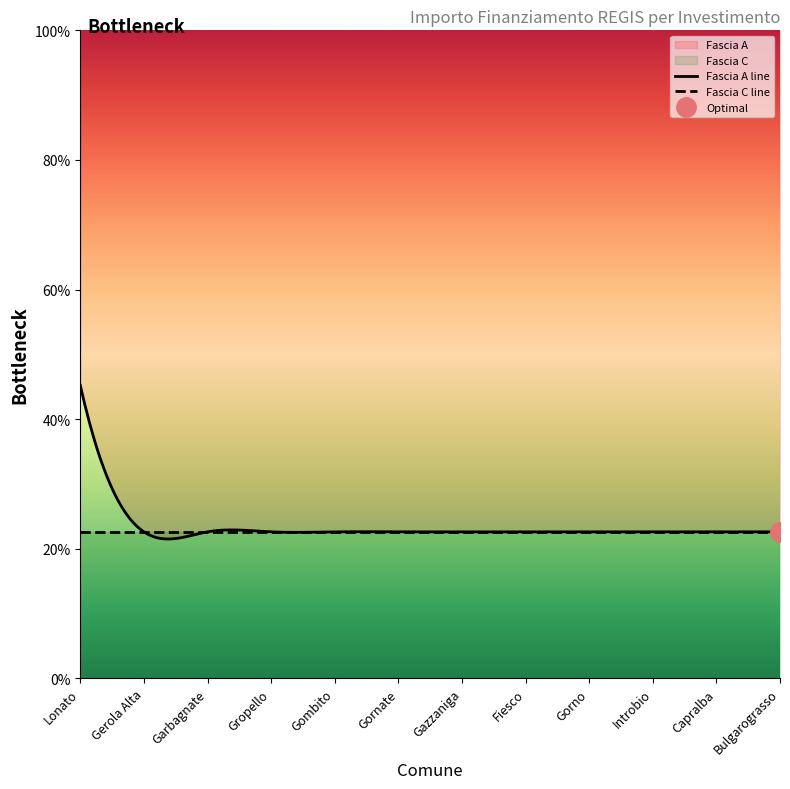

The Fascia A series shows 3022 at 1.3. True or false?

False